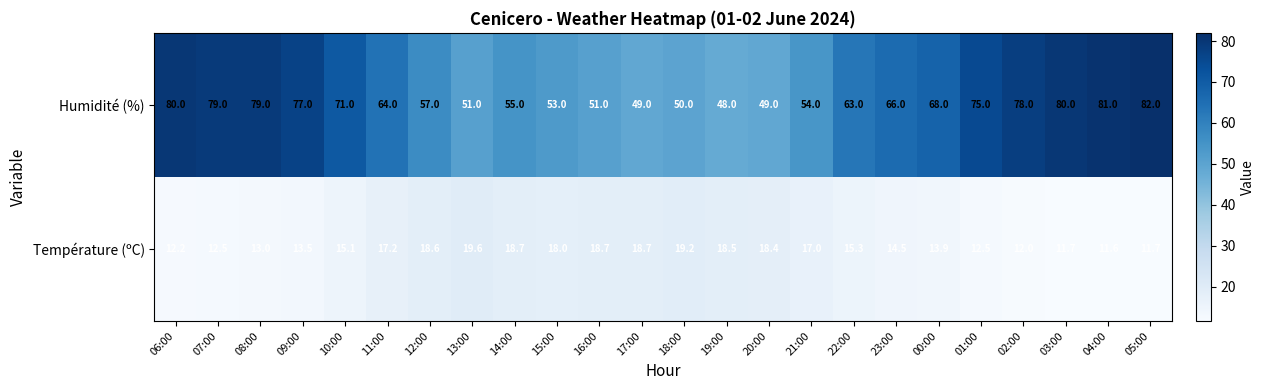

At 12:00, list the series in order from smallest to largest.

Température (ºC), Humidité (%)